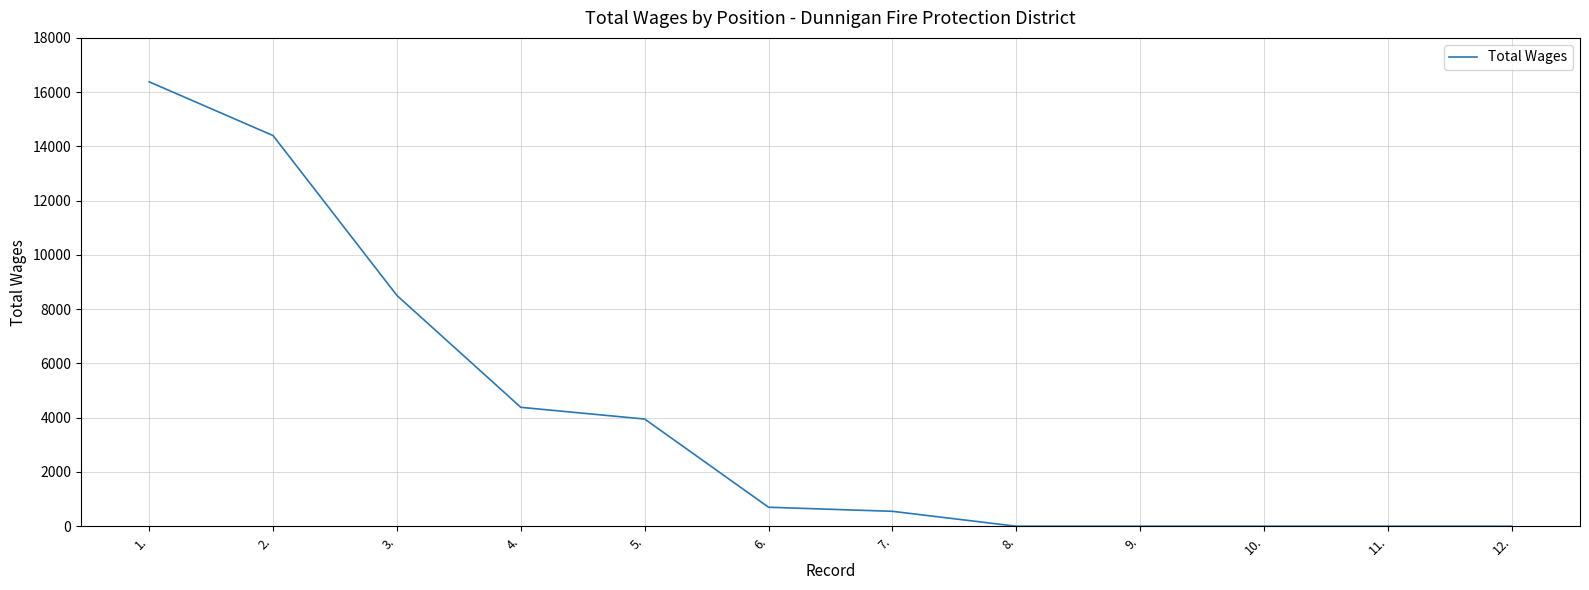

True or false: the data shows 5517 at 2..

False